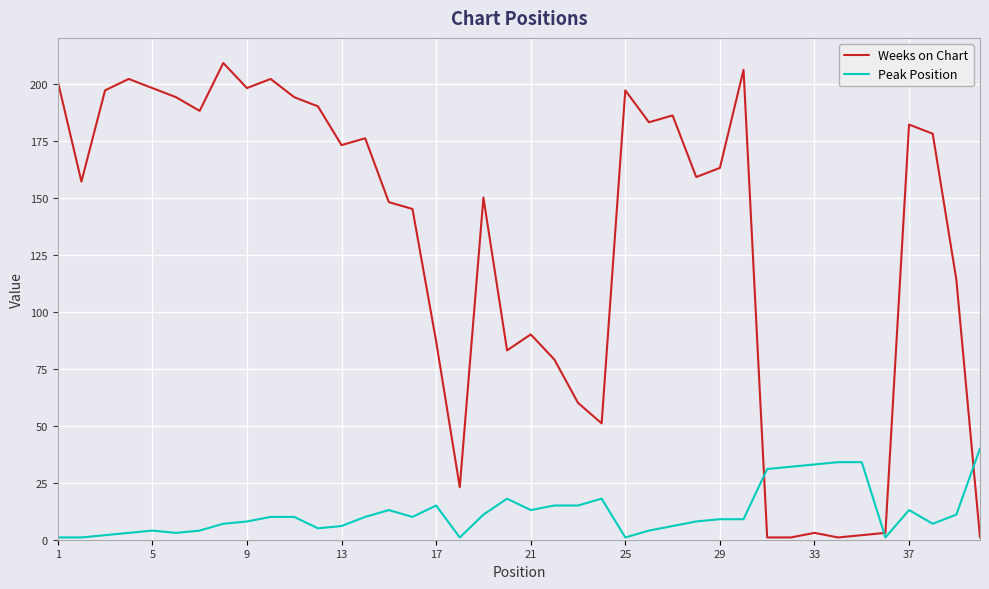

Which series has the largest range (max minus min)?

Weeks on Chart